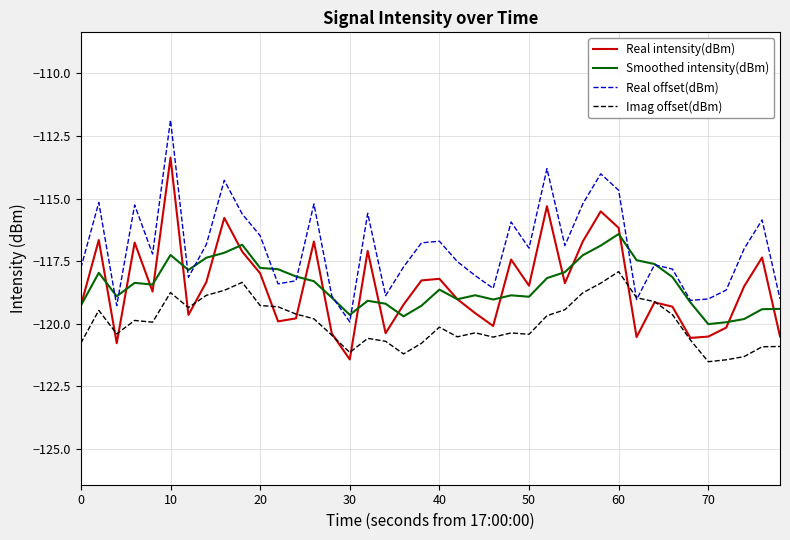

True or false: Real offset(dBm) and Real intensity(dBm) cross at least once.

False